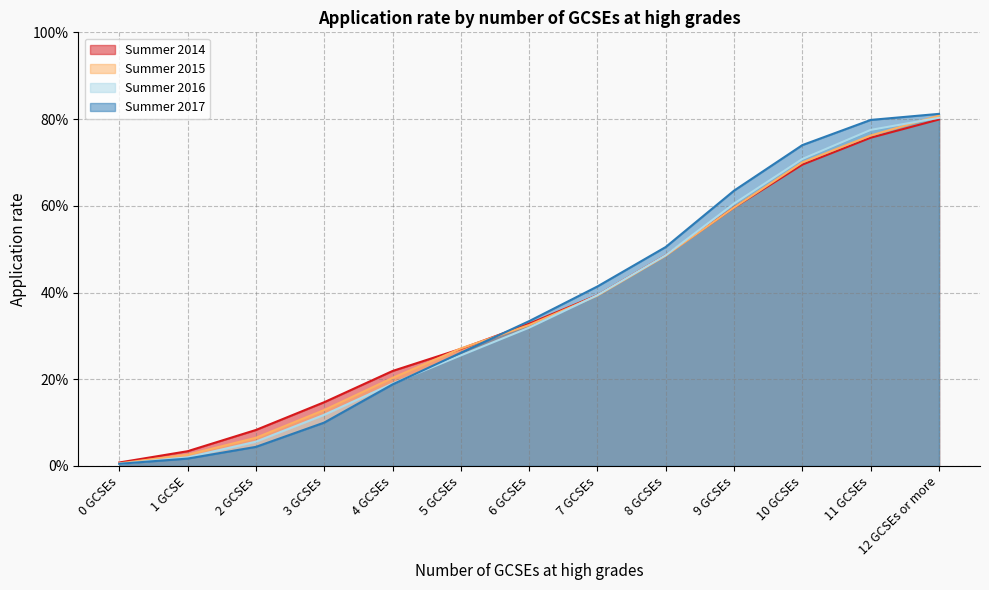

What is the value of the Summer 2015 point at the 11th from the left?

0.7